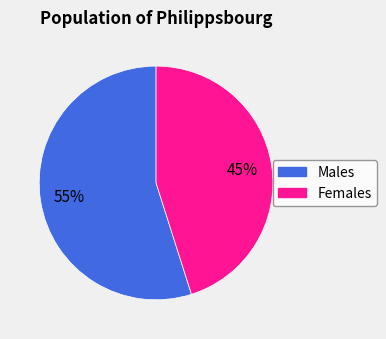

To the nearest percent, what is the average slice percentage?

50%